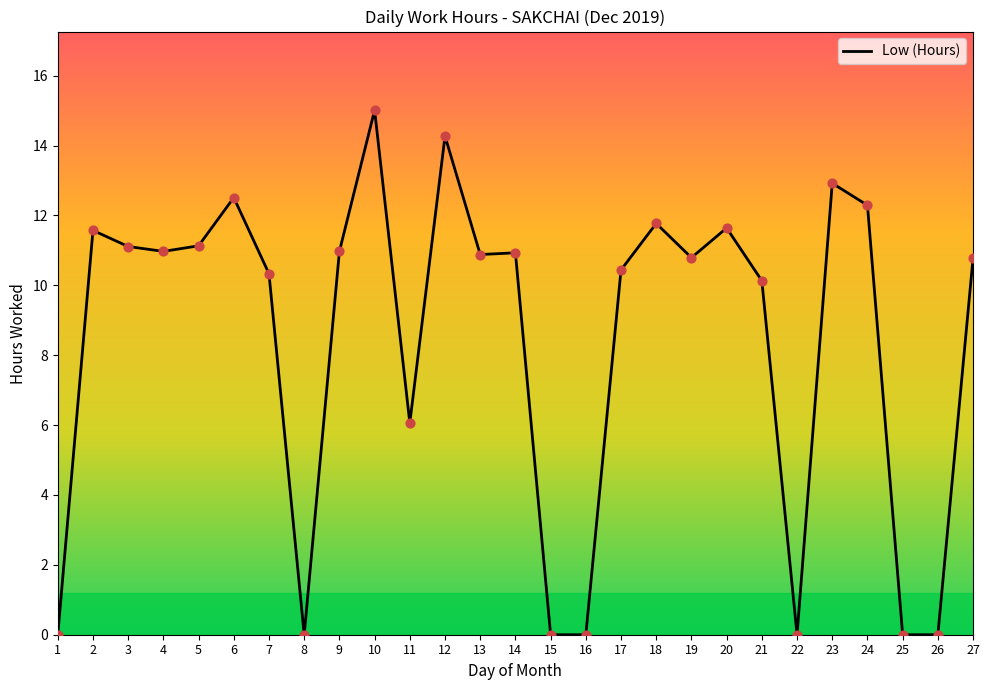

Between 11 and 19, which is larger?

19